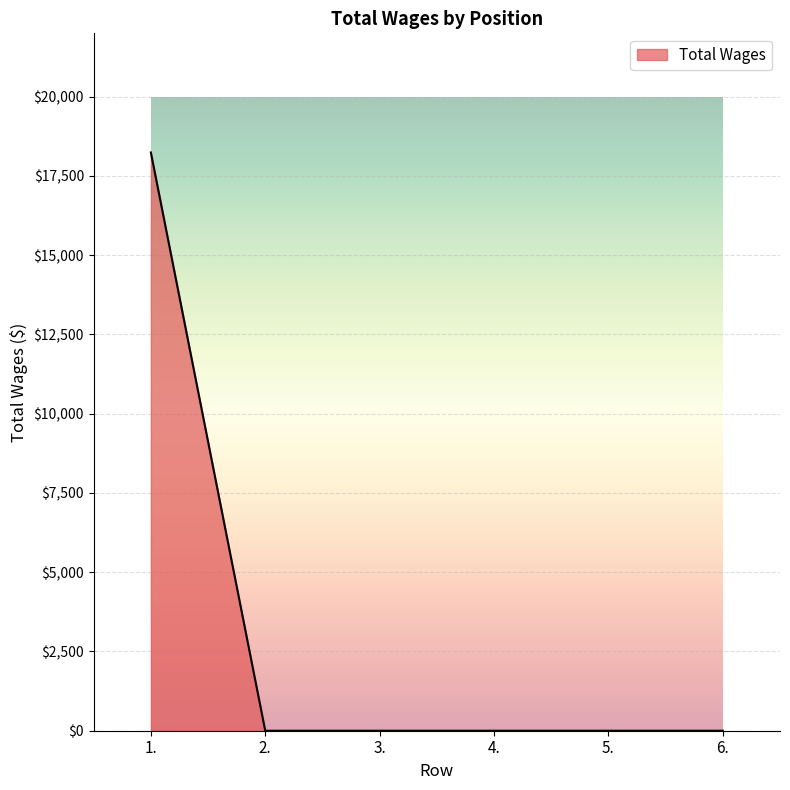

The value at 3. is 0. True or false?

True